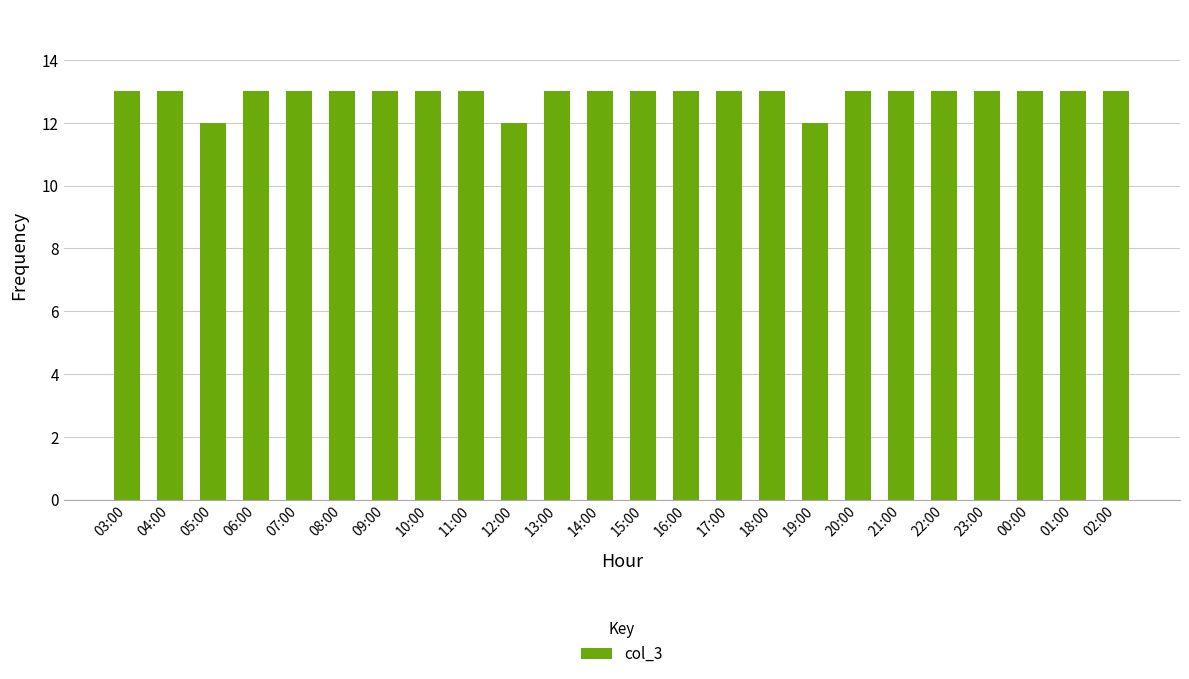

What is the difference between the maximum and second lowest values?

1